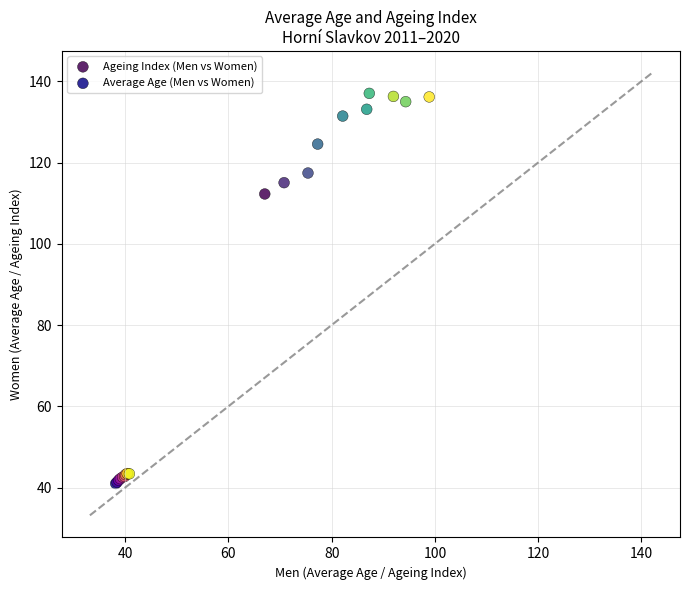

Which series has the largest Y range (max minus min)?

Ageing Index (Men vs Women)